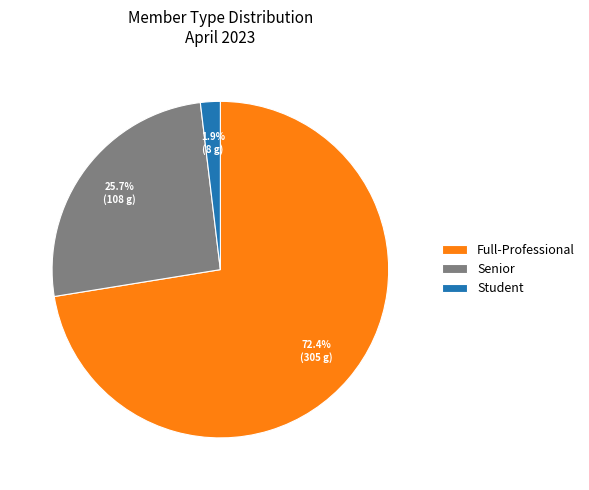

Which has a higher value, Senior or Student?

Senior